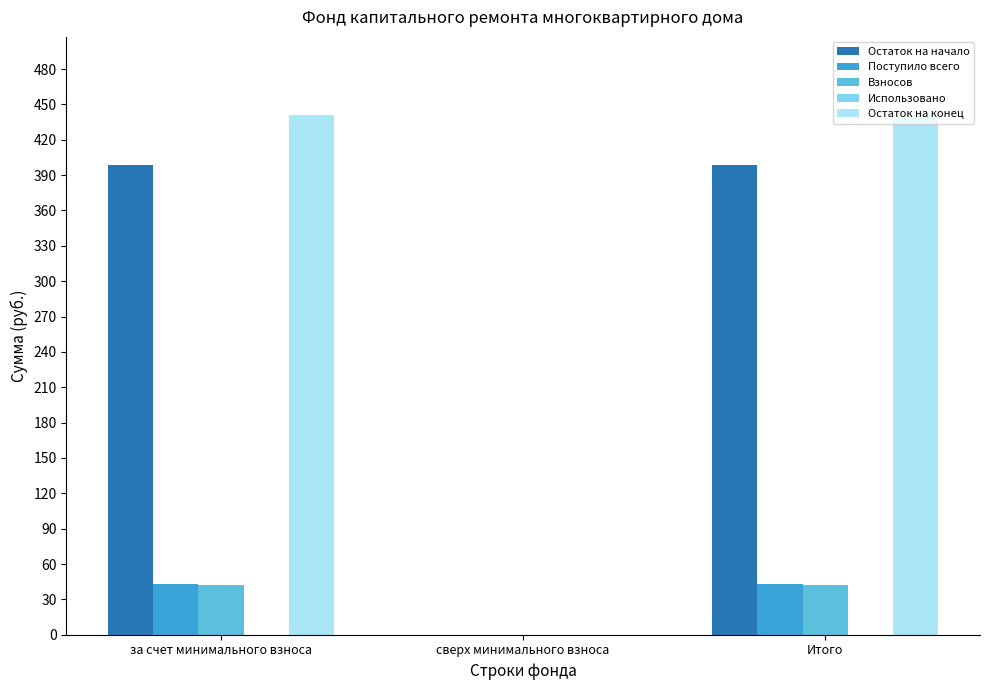

What is the sum of the Взносов values at Итого and за счет минимального взноса?

84.1